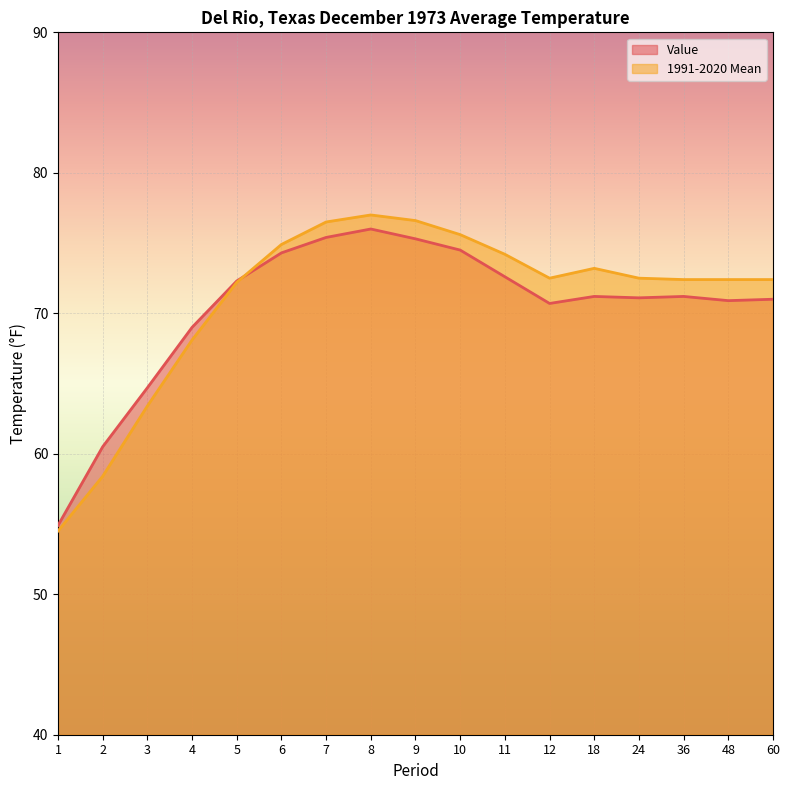

At which category is the sum across all series the highest?

8